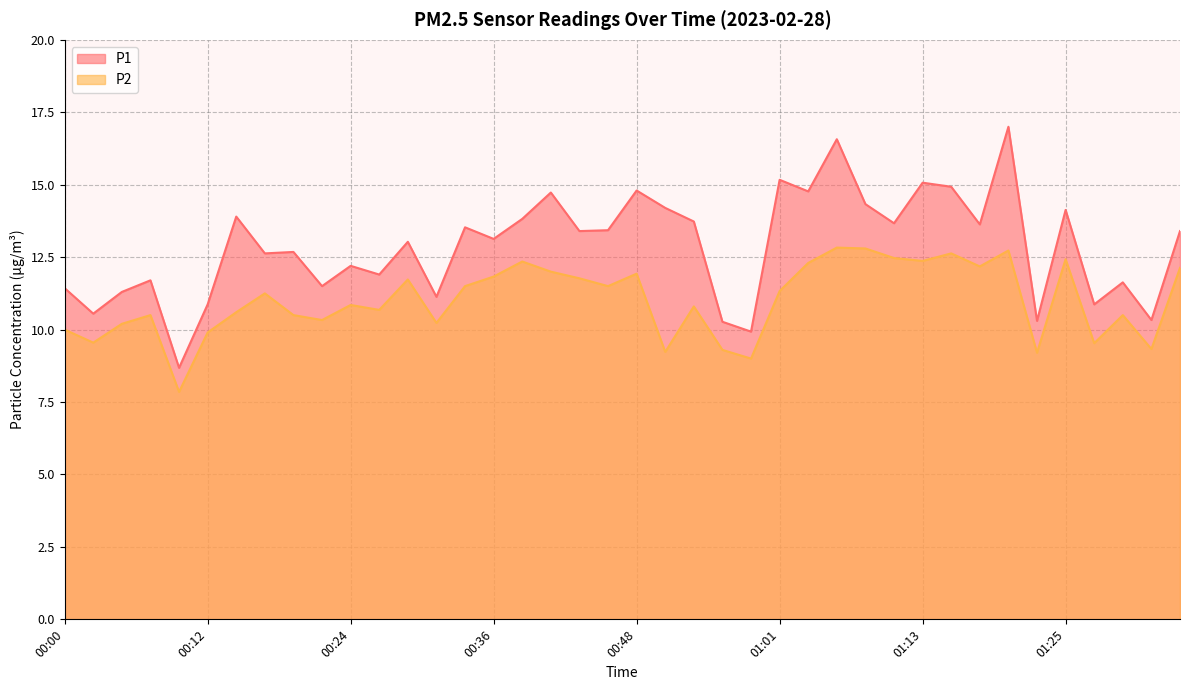

What is the minimum value shown in the chart?

7.8